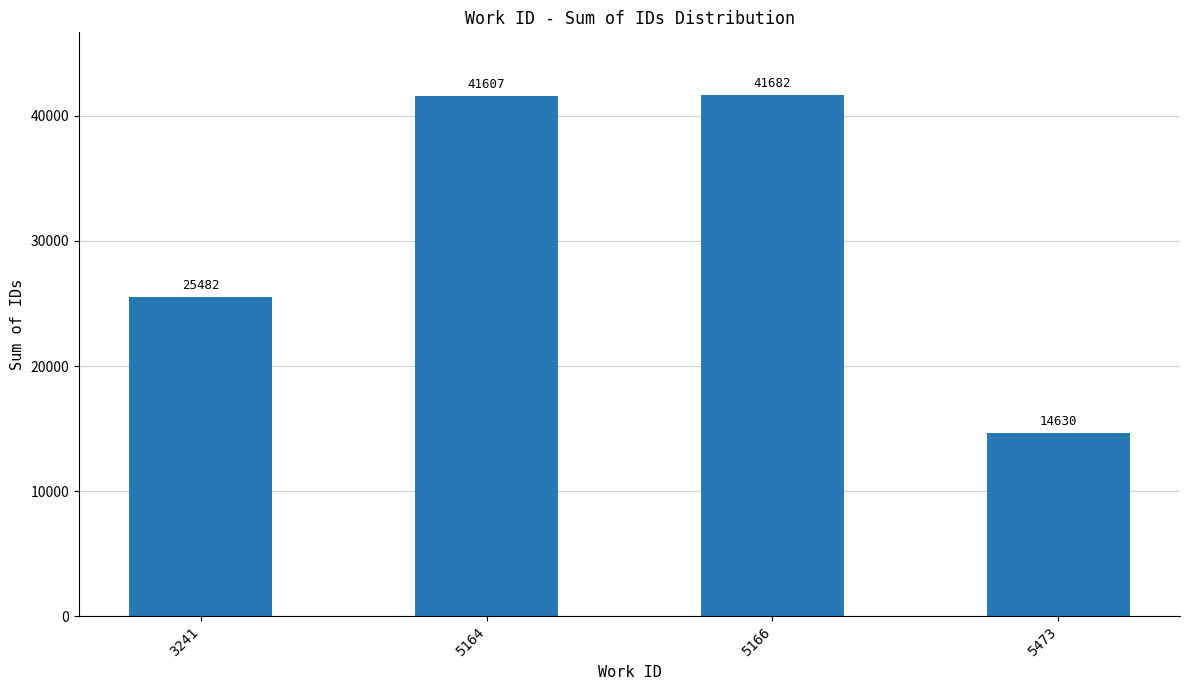

Does the chart contain stacked bars?

No